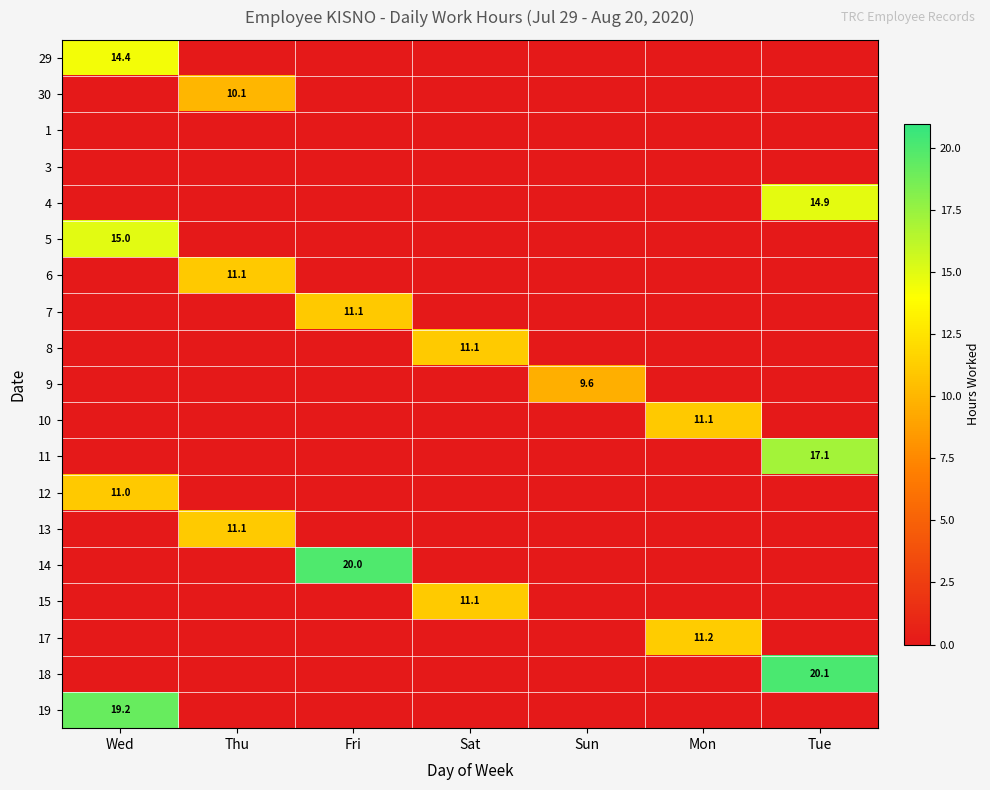

The value of 15 at Sat is 11.1. True or false?

True